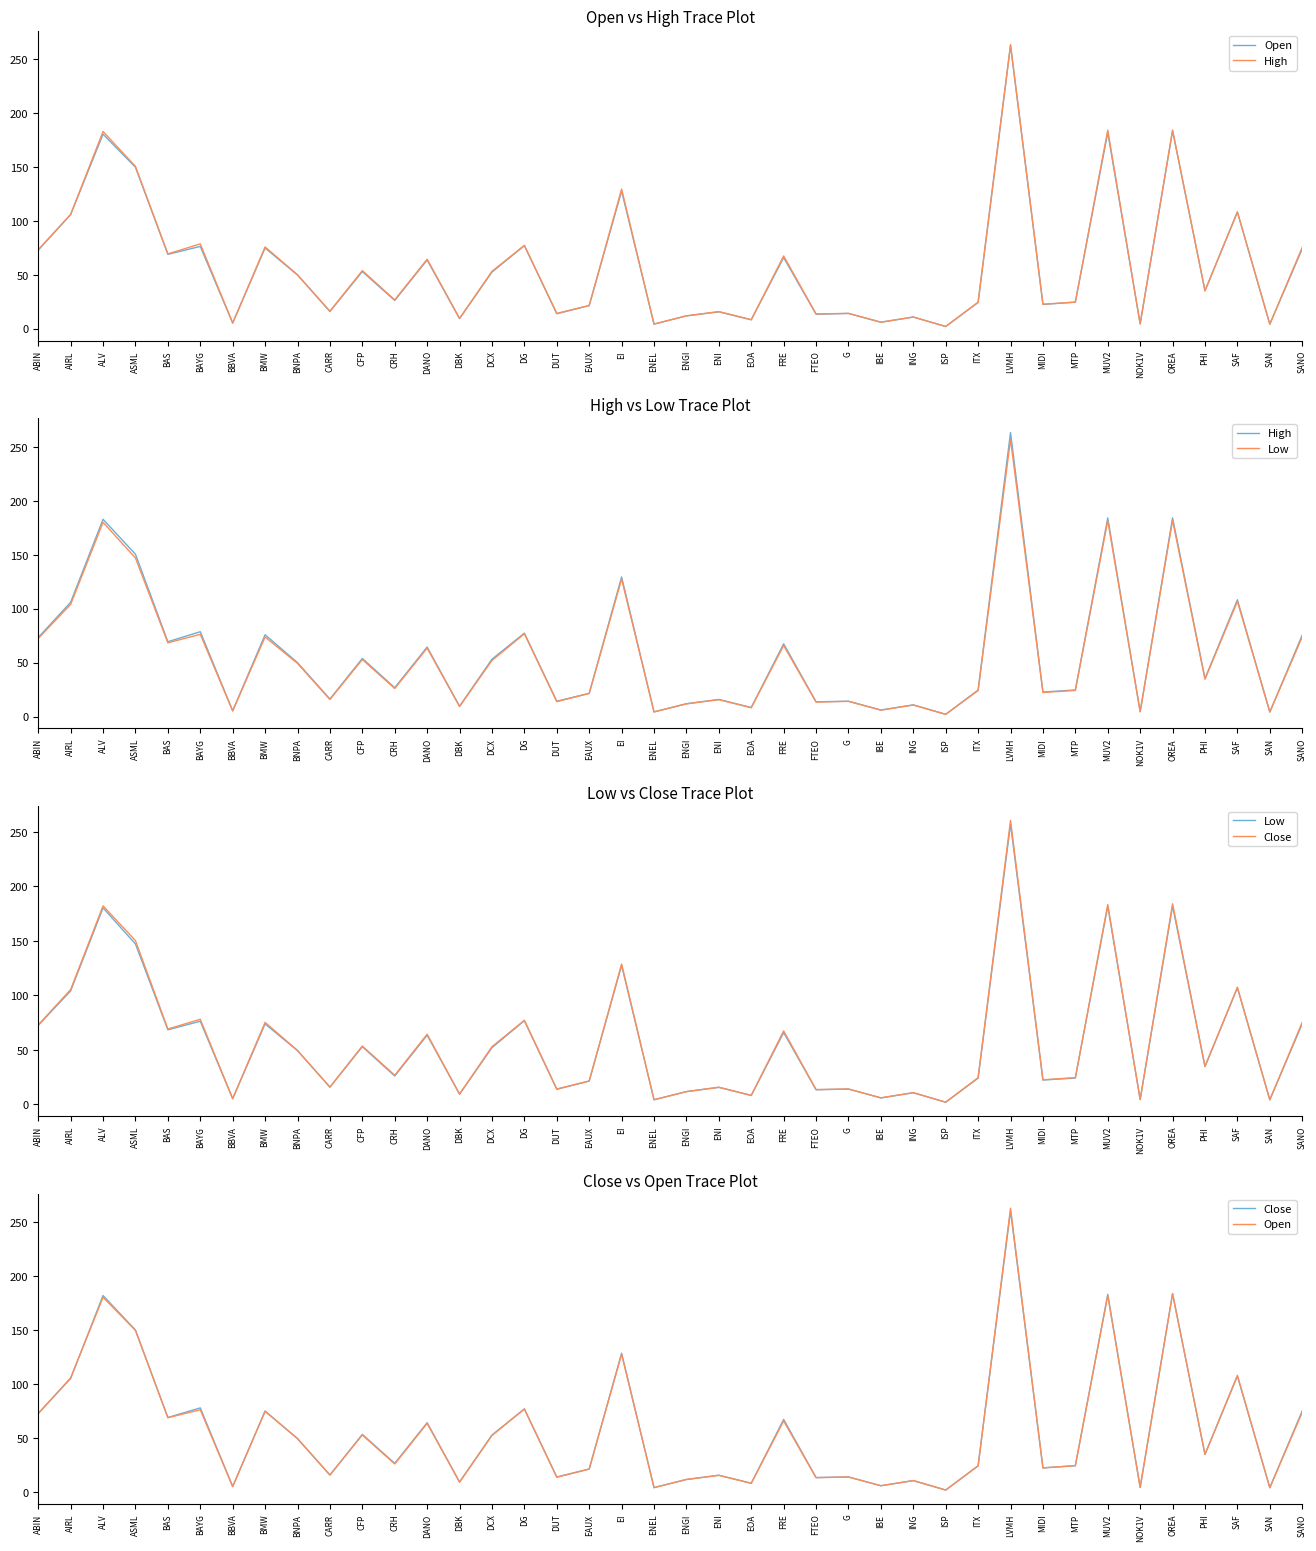

True or false: Open has more than 0 points higher than both neighbors.

True